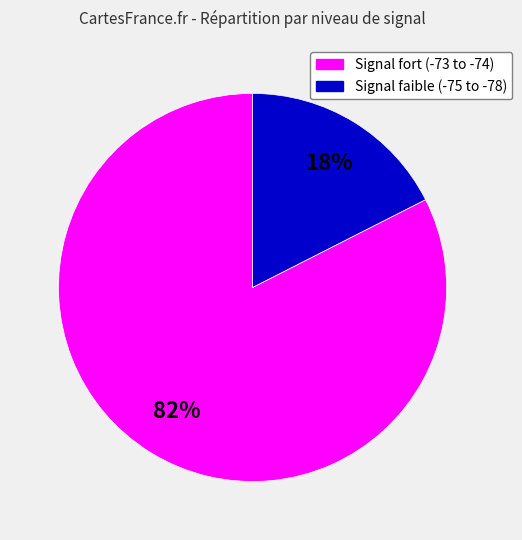

Is there any slice that represents more than half of the pie?

Yes